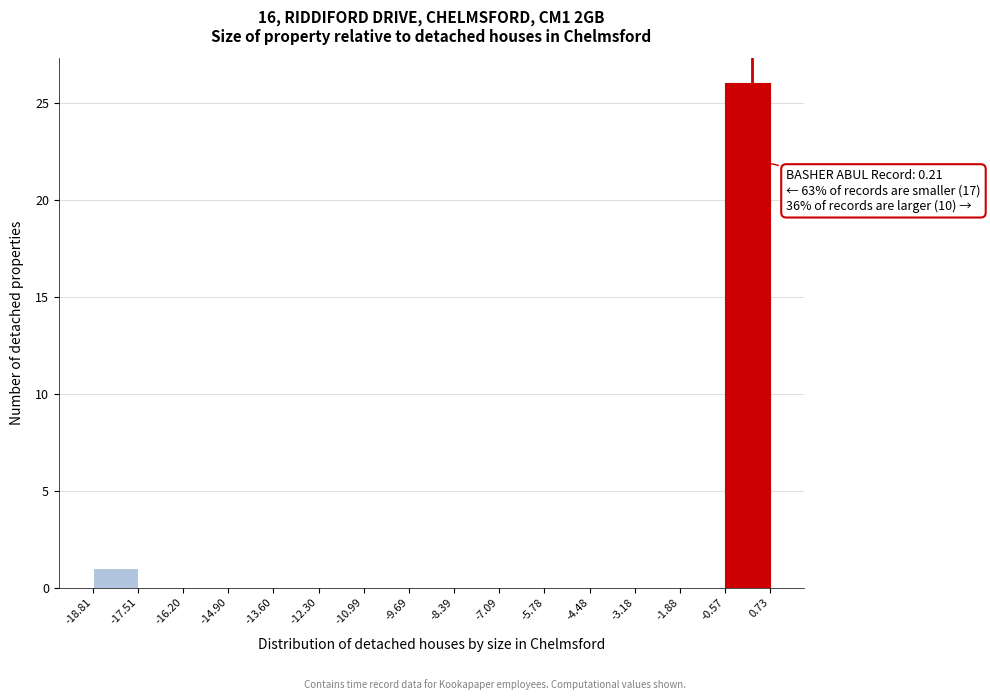

Which range on the x-axis has the tallest bar?

-0.57 to 0.73